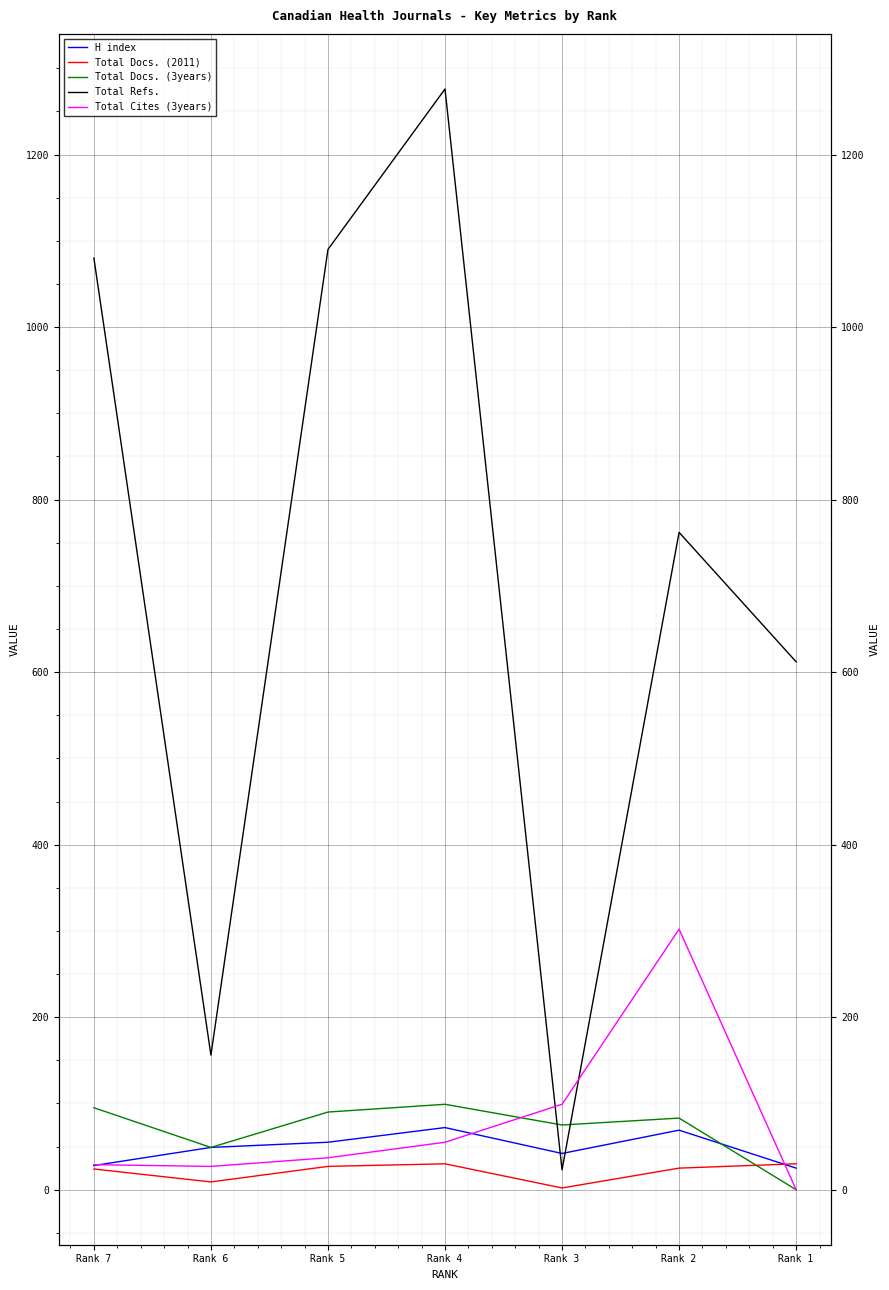

At which label is Total Docs. (3years) closest to 49?

Rank 6